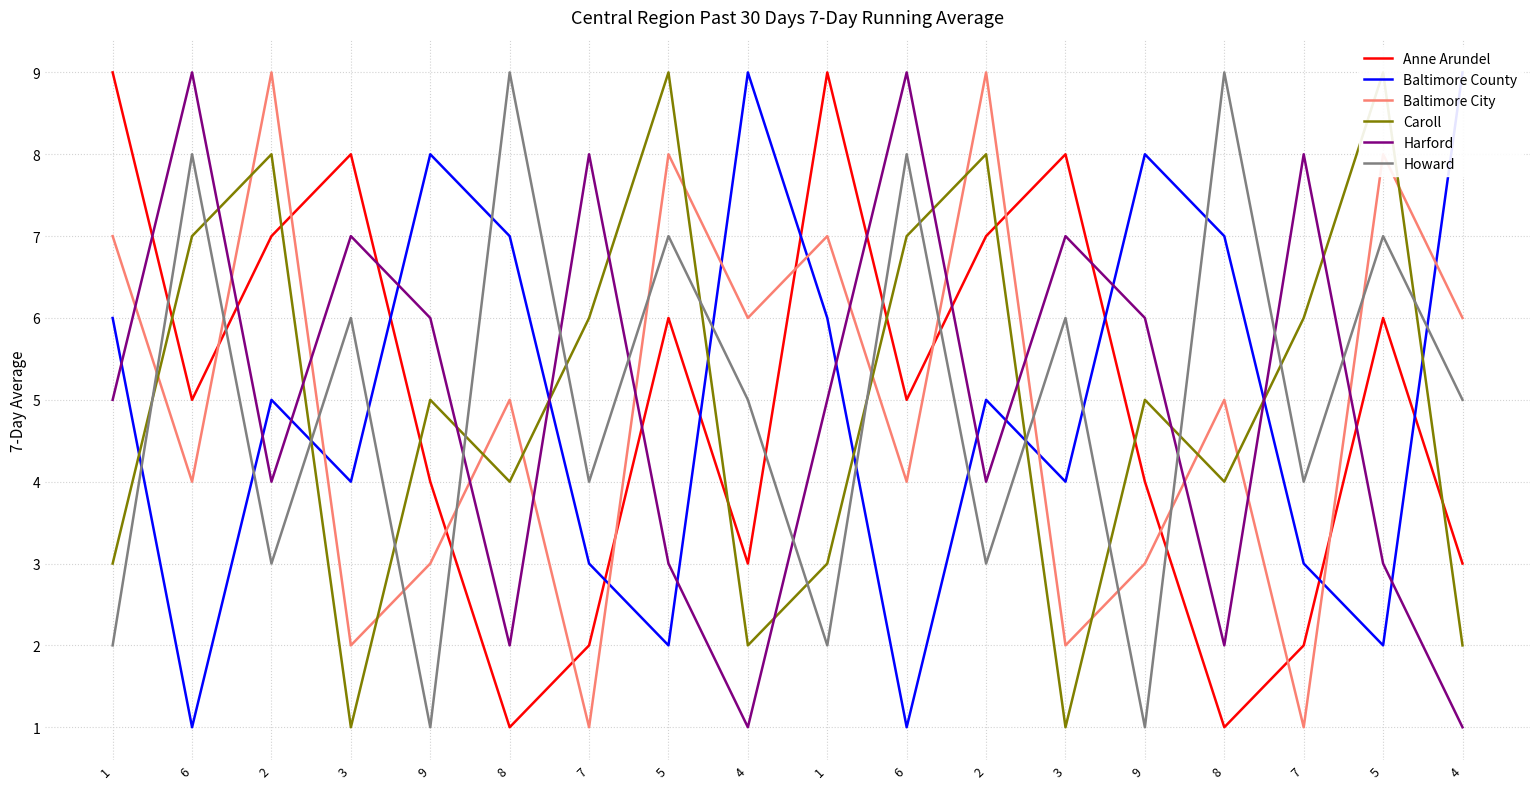

List the series in order of their peak value, lowest first.

Anne Arundel, Baltimore County, Baltimore City, Caroll, Harford, Howard